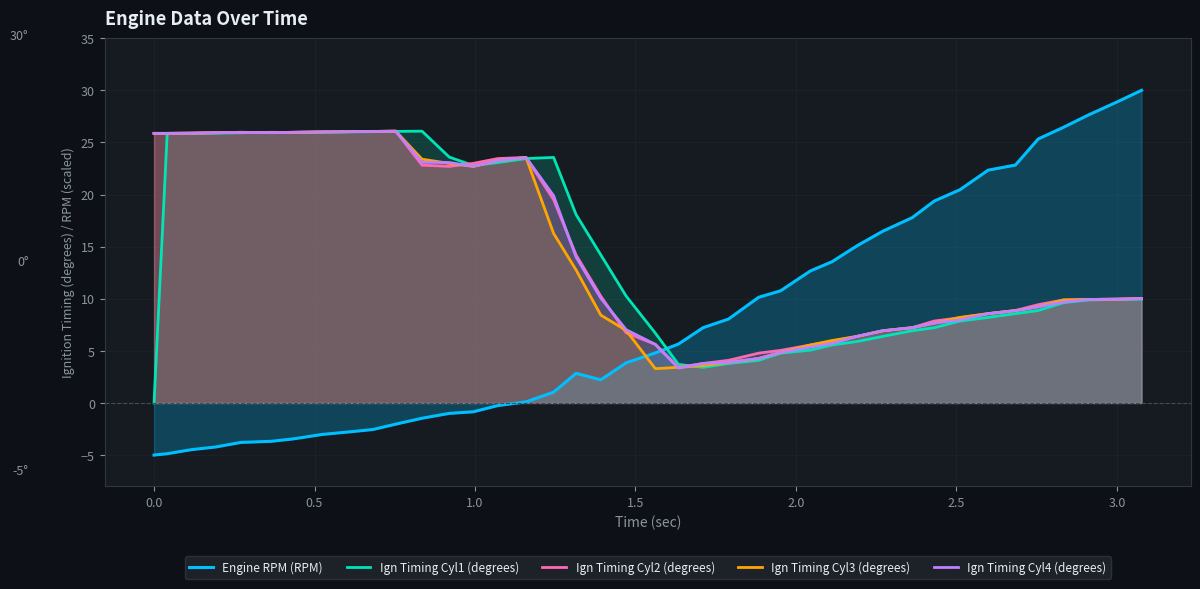

What is the sum of all Engine RPM (RPM) values?

312.1